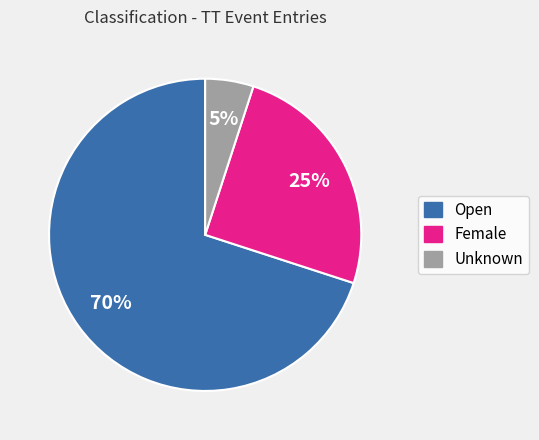

To the nearest percent, what percentage of the pie is Open?

70%